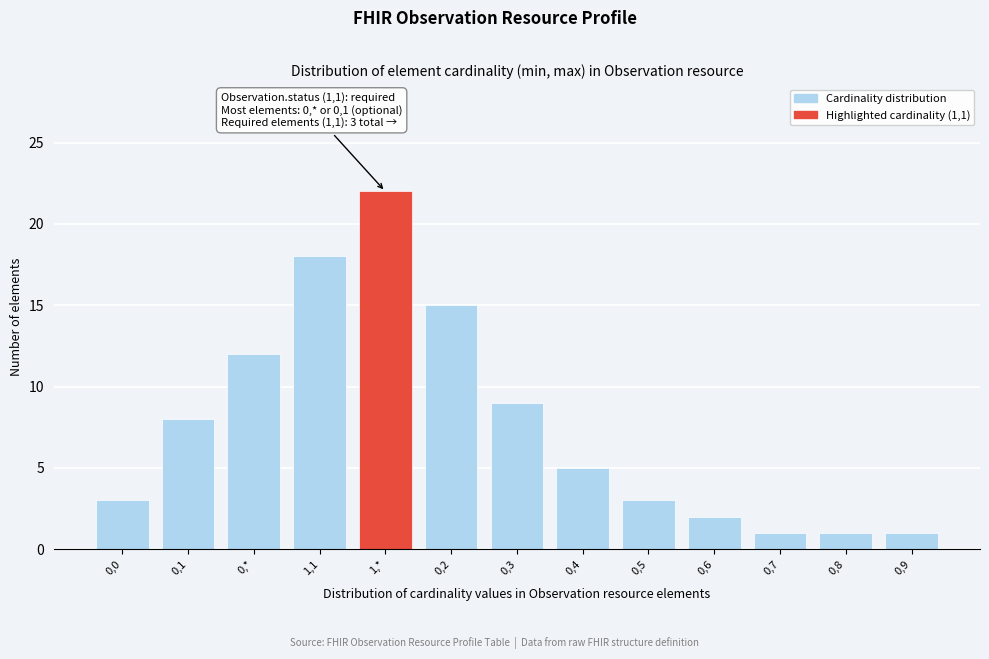

Reading left to right, list all the values displayed in this chart.

3	8	12	18	22	15	9	5	3	2	1	1	1